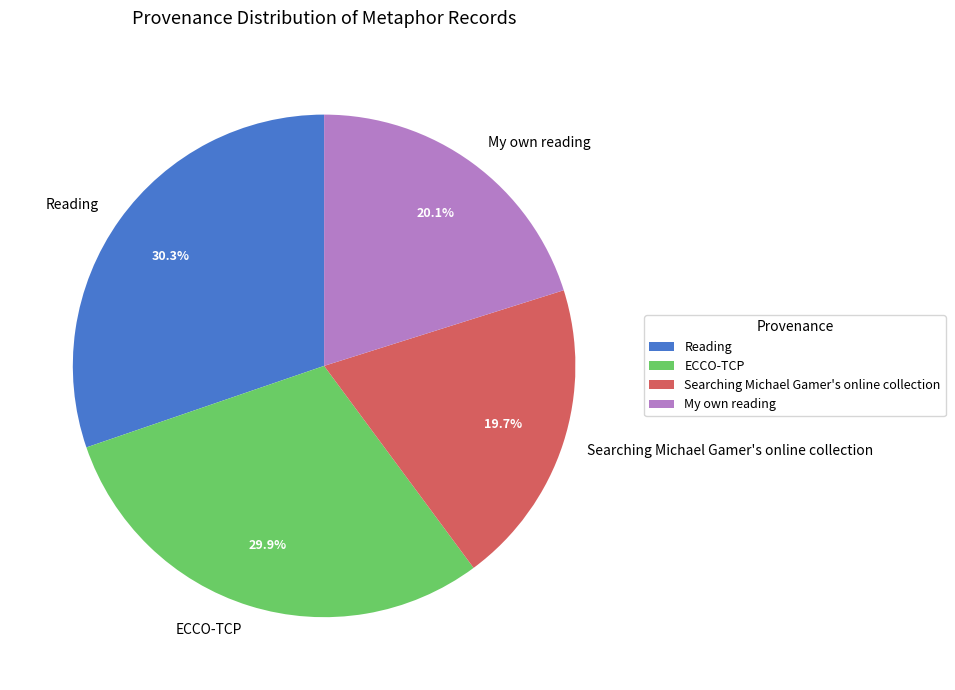

Does any single category account for the majority?

No